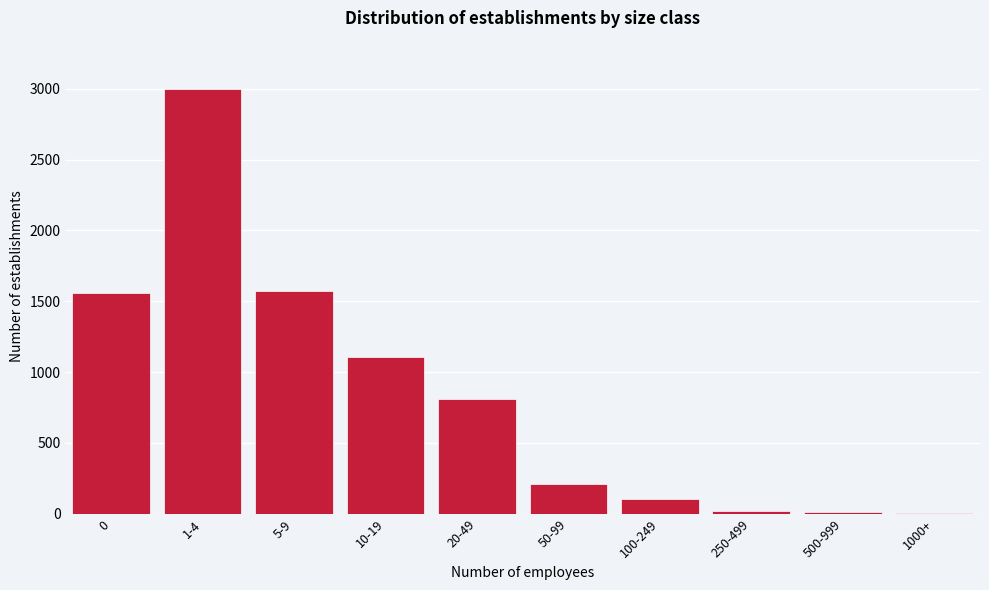

What is the sum of all values?

8406